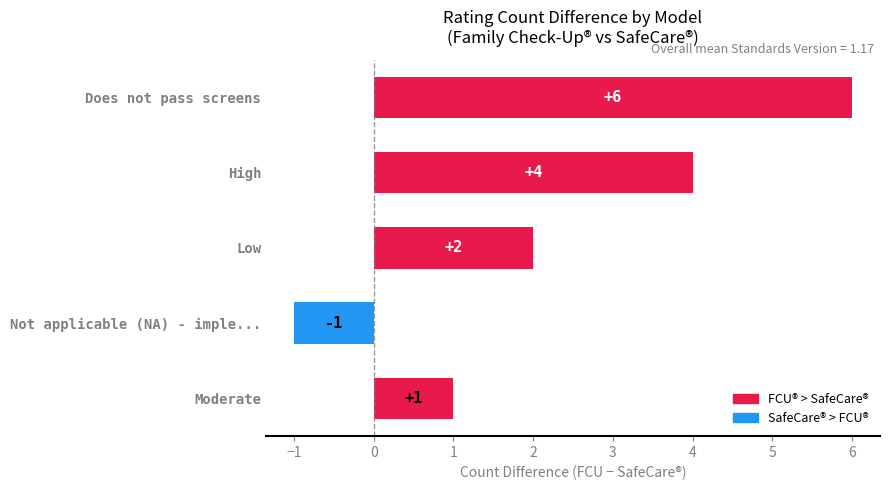

Between Moderate and Does not pass screens, which is larger?

Does not pass screens